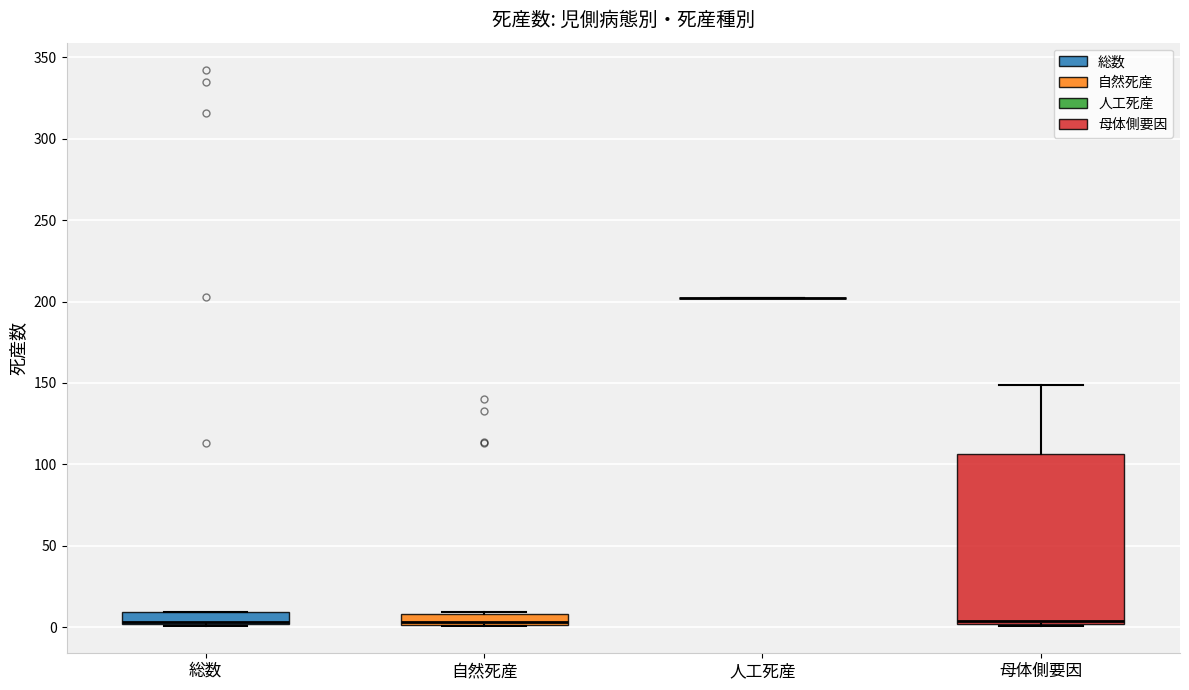

Comparing the boxes themselves (not the whiskers), which one is the tallest?

母体側要因